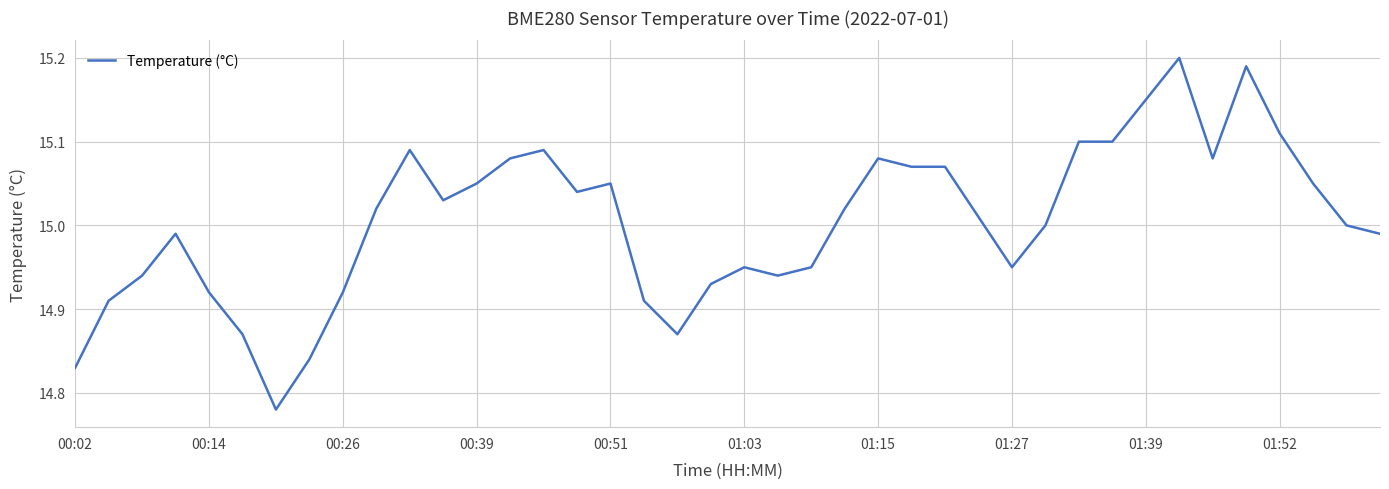

How many interior local peaks (higher than both neighbors) does the data have?

8